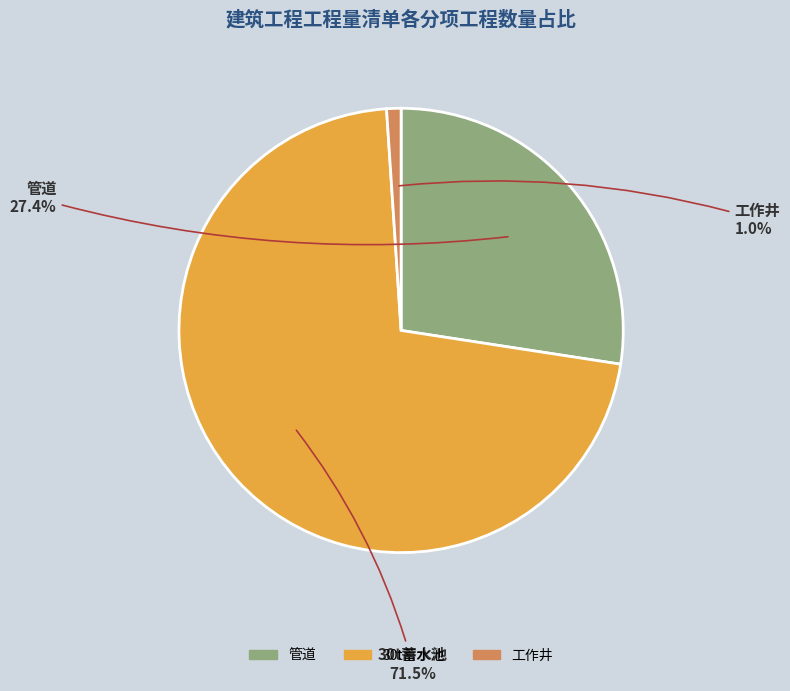

How many slices are in this pie chart?

3